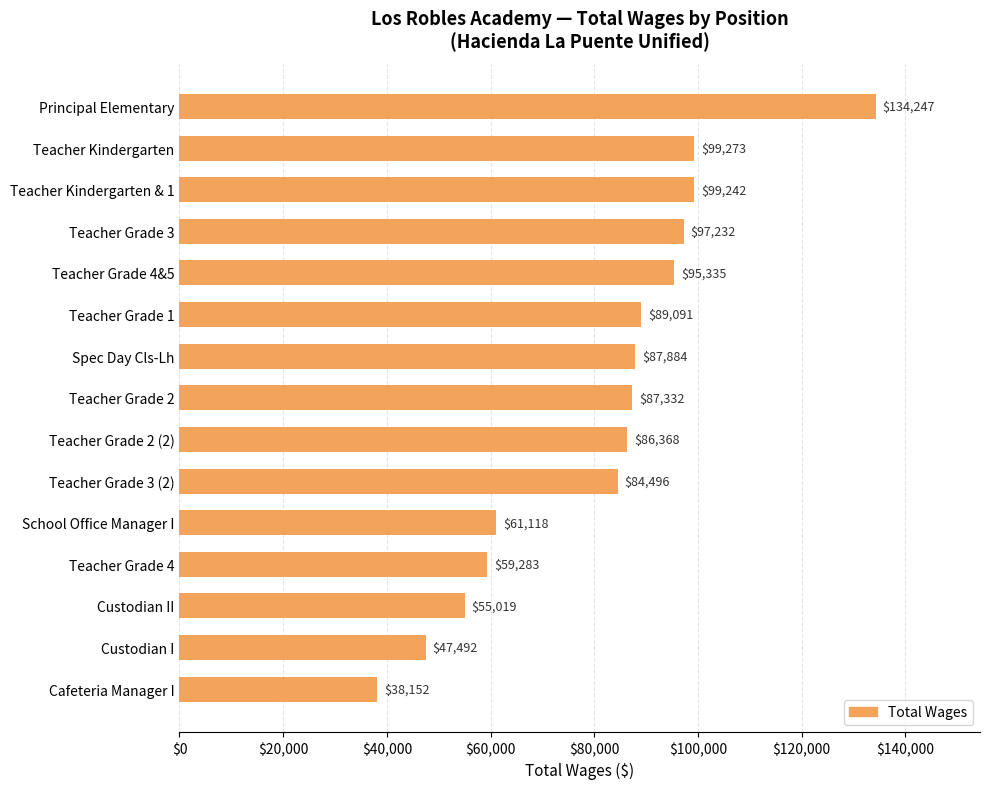

Reading top to bottom, list all the values displayed in this chart.

Principal Elementary=134247	Teacher Kindergarten=99273	Teacher Kindergarten & 1=99242	Teacher Grade 3=97232	Teacher Grade 4&5=95335	Teacher Grade 1=89091	Spec Day Cls-Lh=87884	Teacher Grade 2=87332	Teacher Grade 2 (2)=86368	Teacher Grade 3 (2)=84496	School Office Manager I=61118	Teacher Grade 4=59283	Custodian II=55019	Custodian I=47492	Cafeteria Manager I=38152